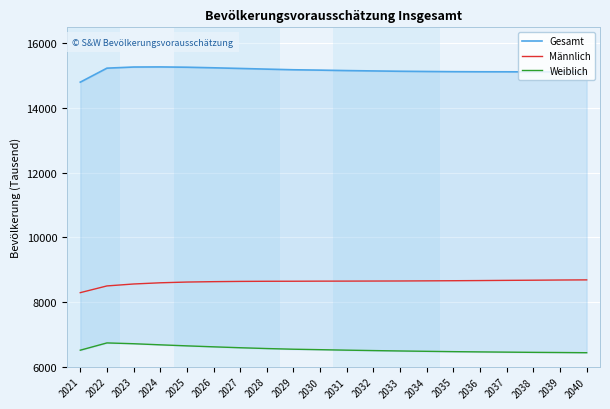

At which category does the chart reach its peak across all series?

2024